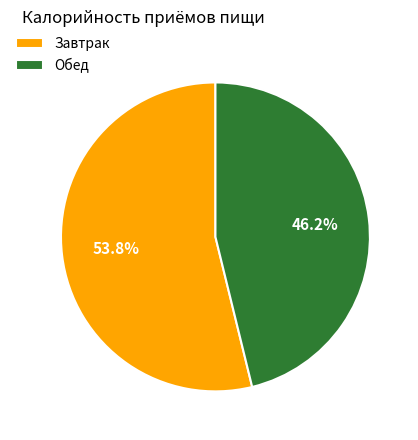

Rank the categories by value from highest to lowest.

Завтрак, Обед